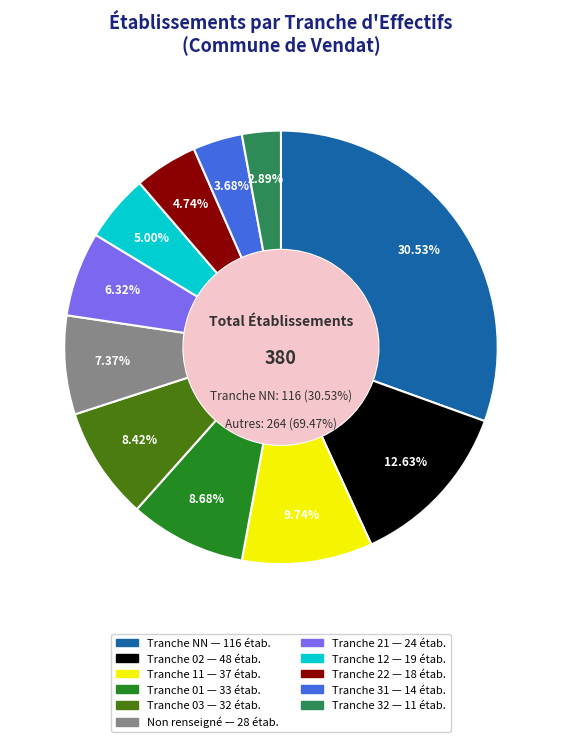

What percentage is NOT represented by NN?

69.5%